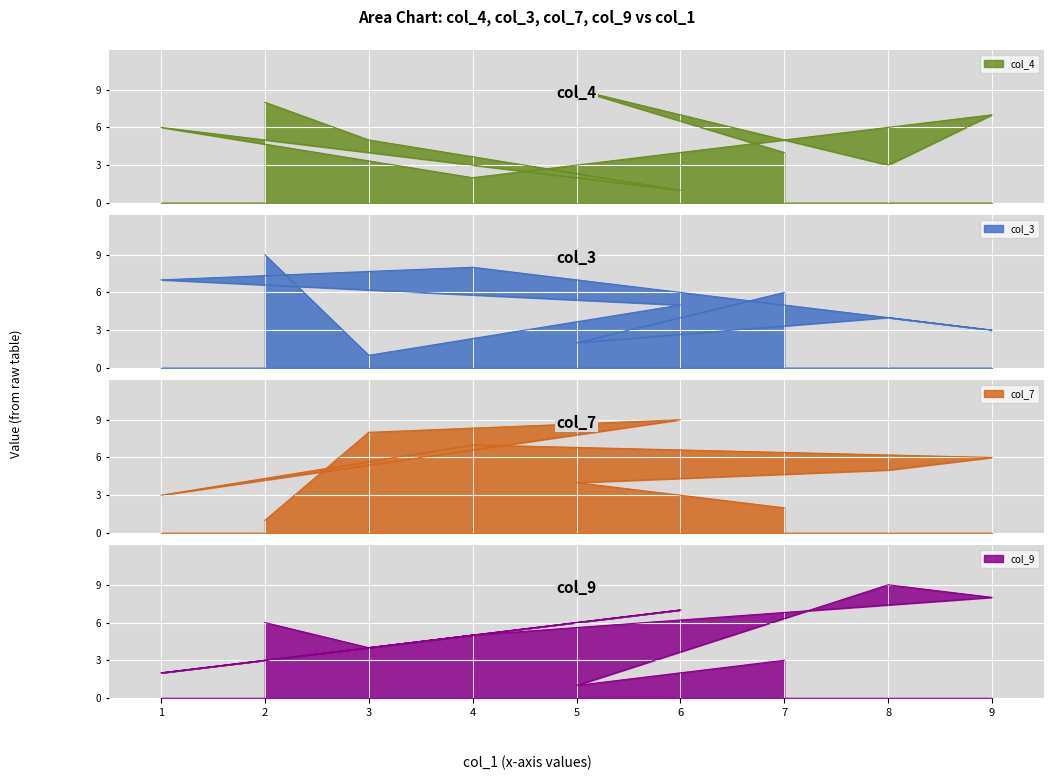

What is the difference between the maximum and minimum values in the col_3 series?

8